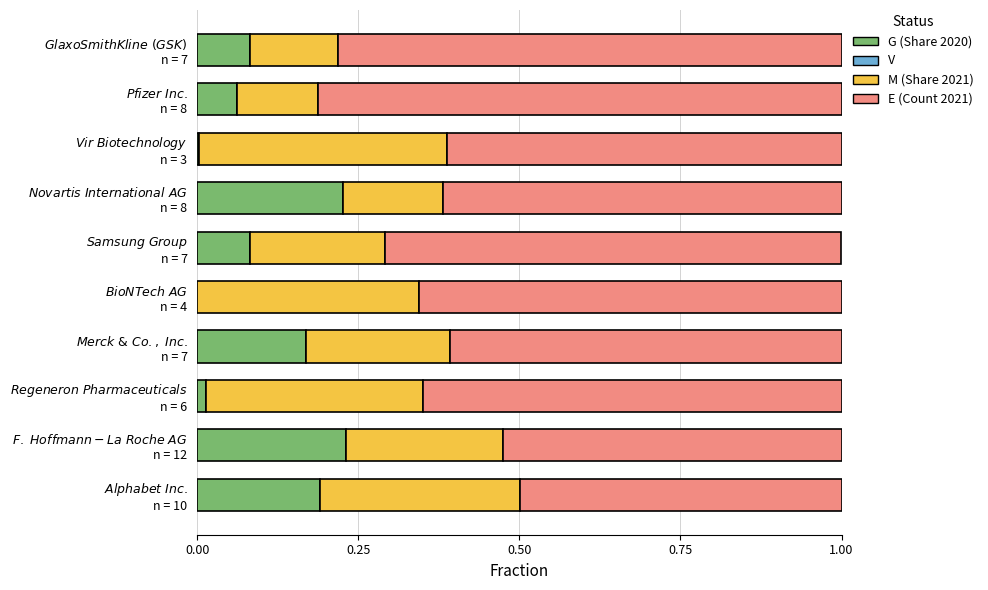

How many series are shown in this chart?

4